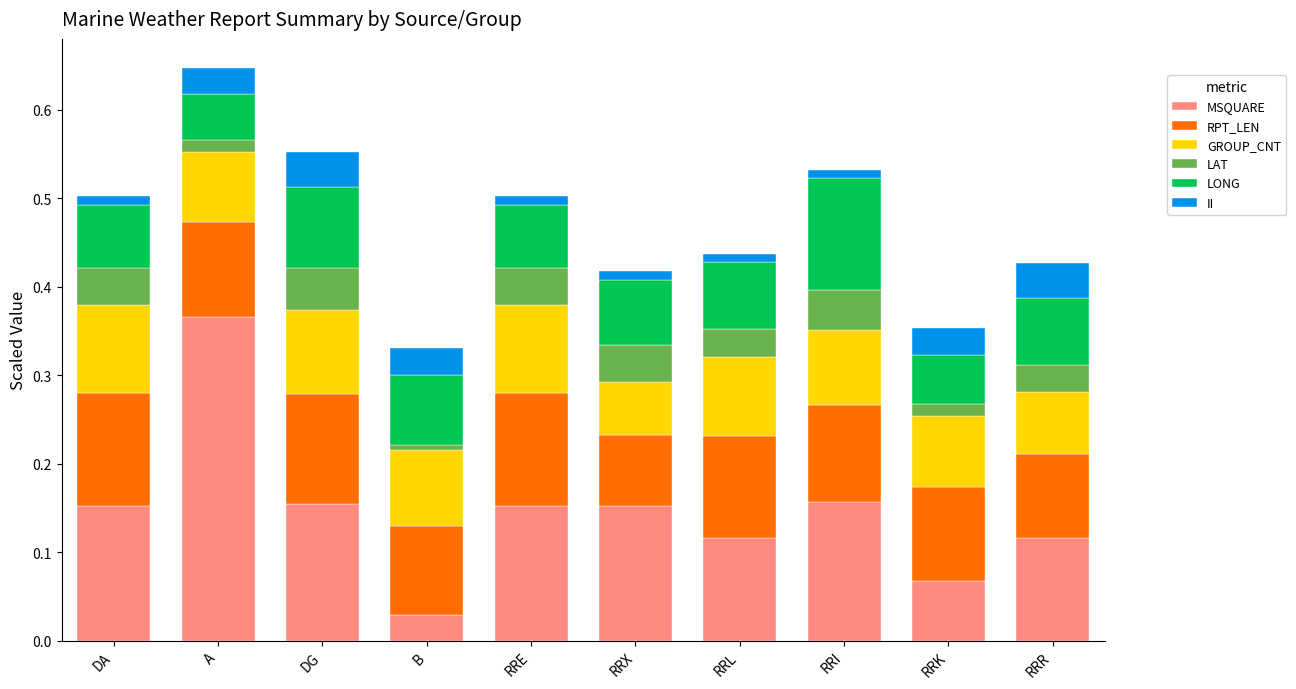

At which category is the sum across all series the highest?

A